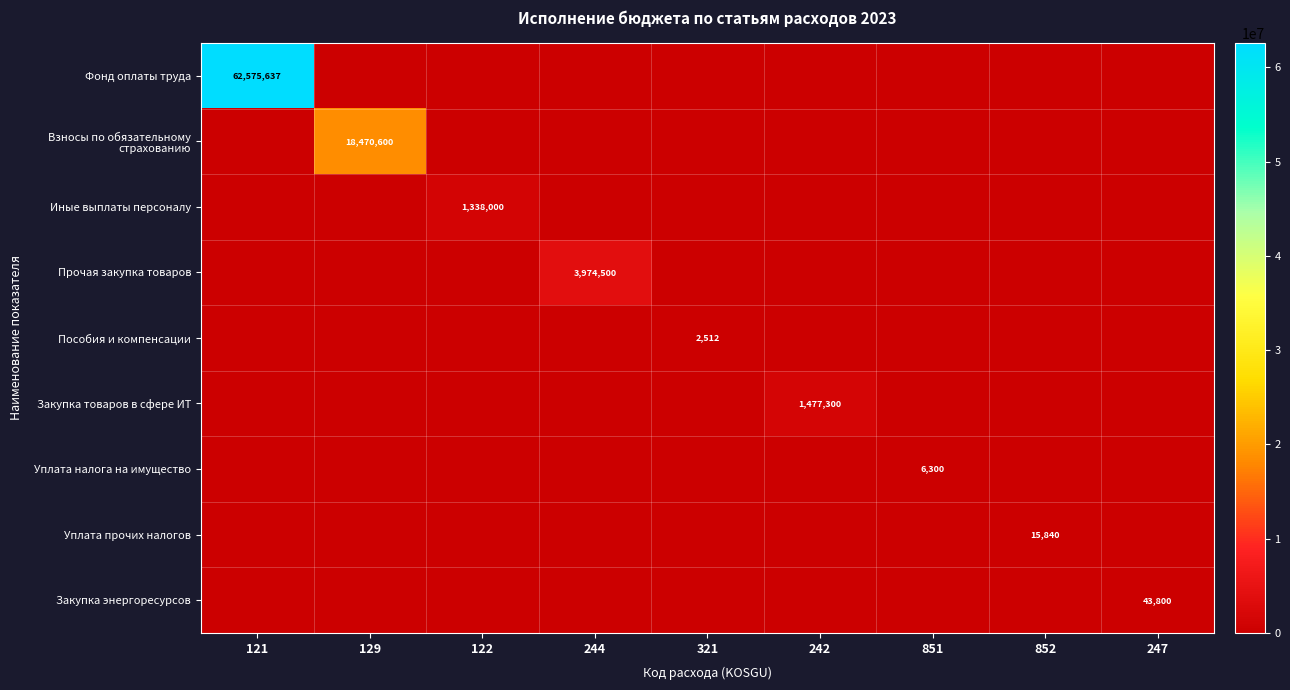

The Пособия и компенсации series shows 4494 at 321. True or false?

False